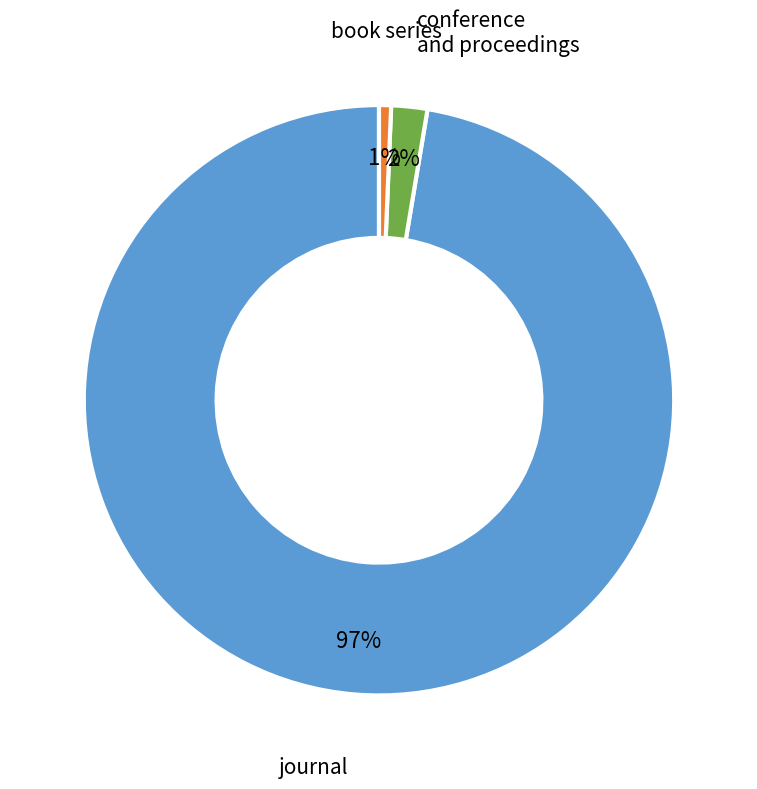

Is there any slice that represents more than half of the pie?

Yes